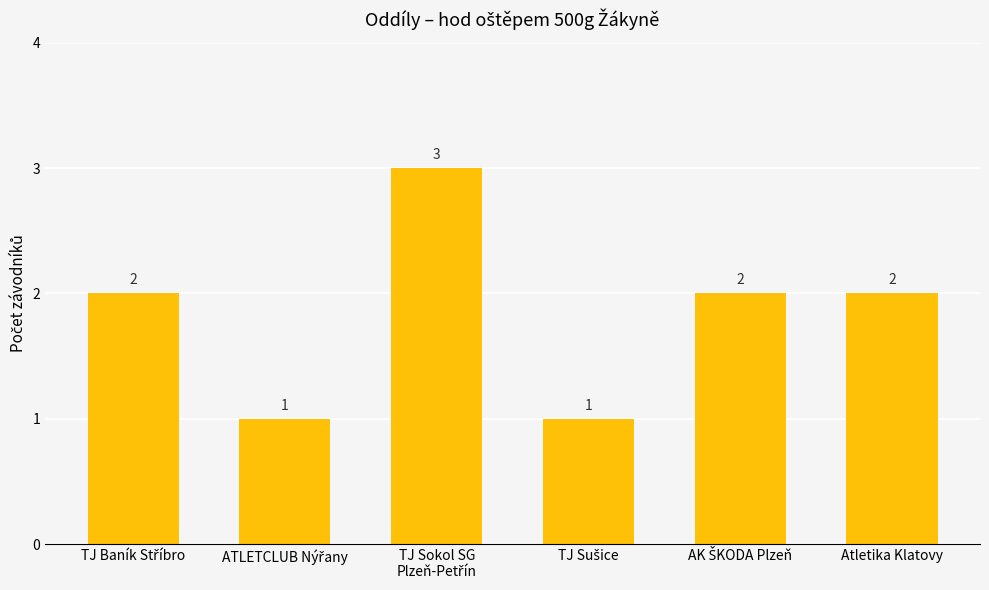

Are the bars grouped side by side (vs. stacked)?

No